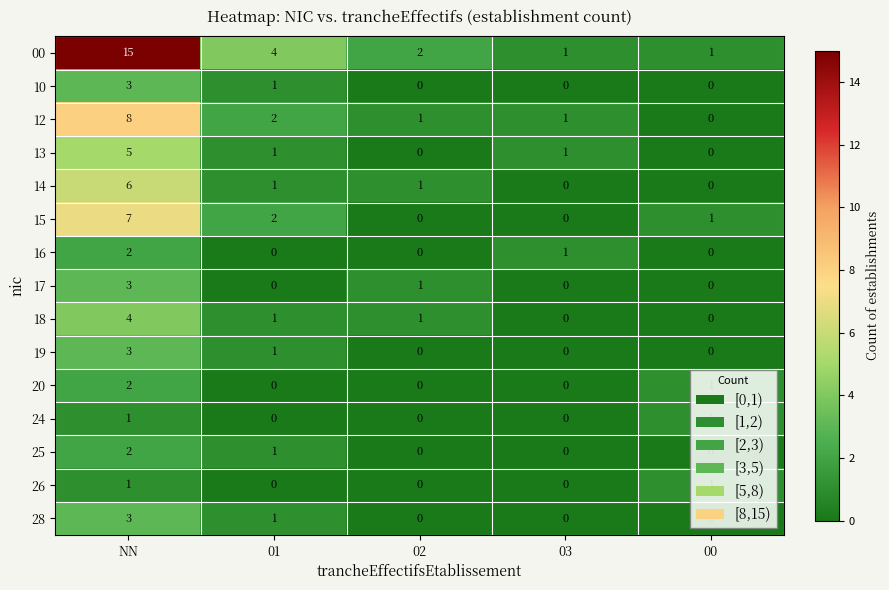

What is the difference between the 00 values at 00 and 01?

3